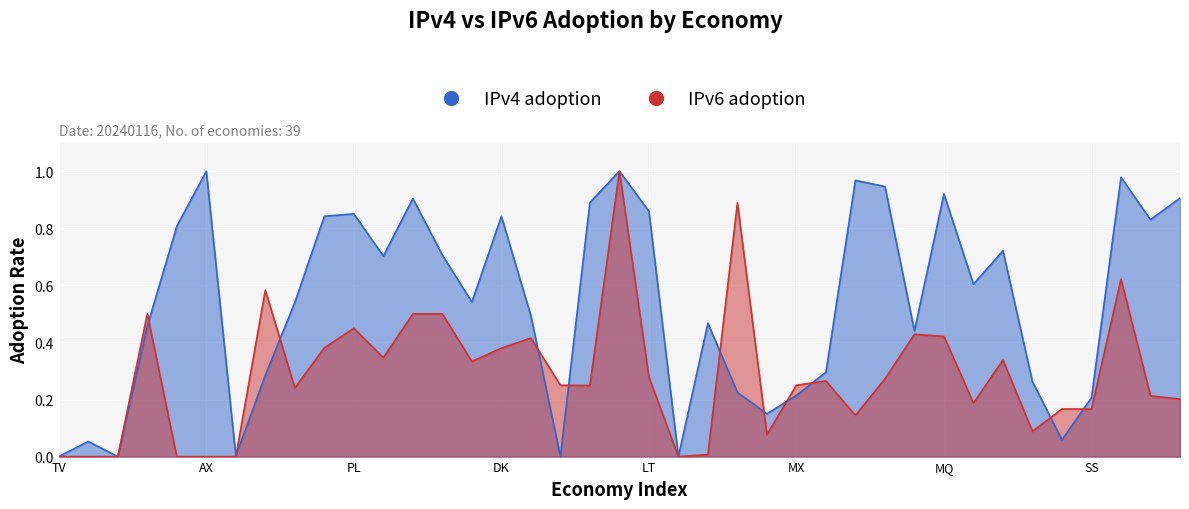

Which has a higher value, LT or CM?

LT